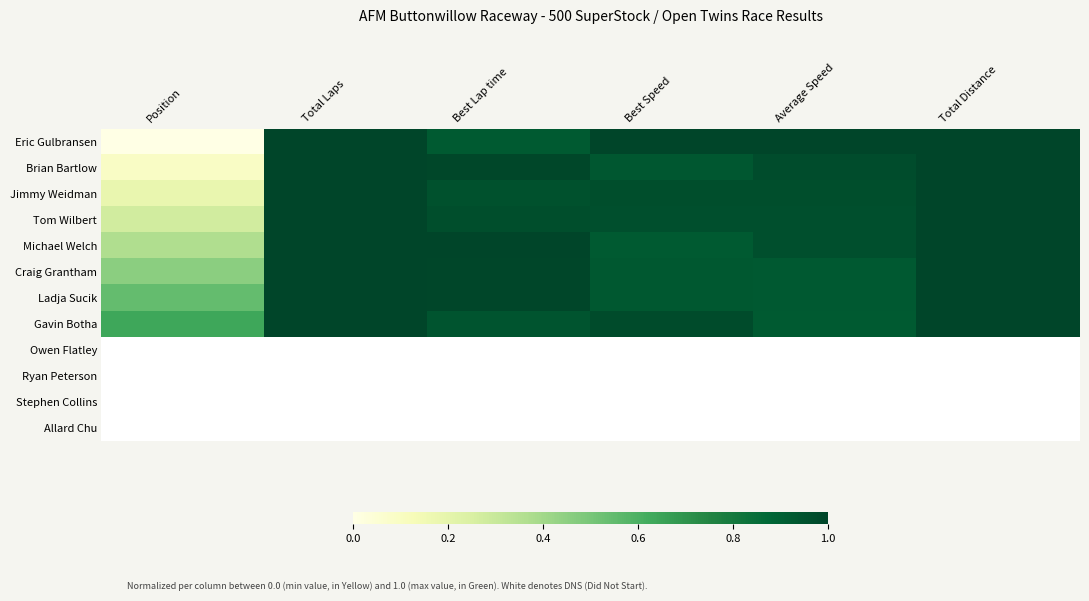

How many series are shown in this chart?

12